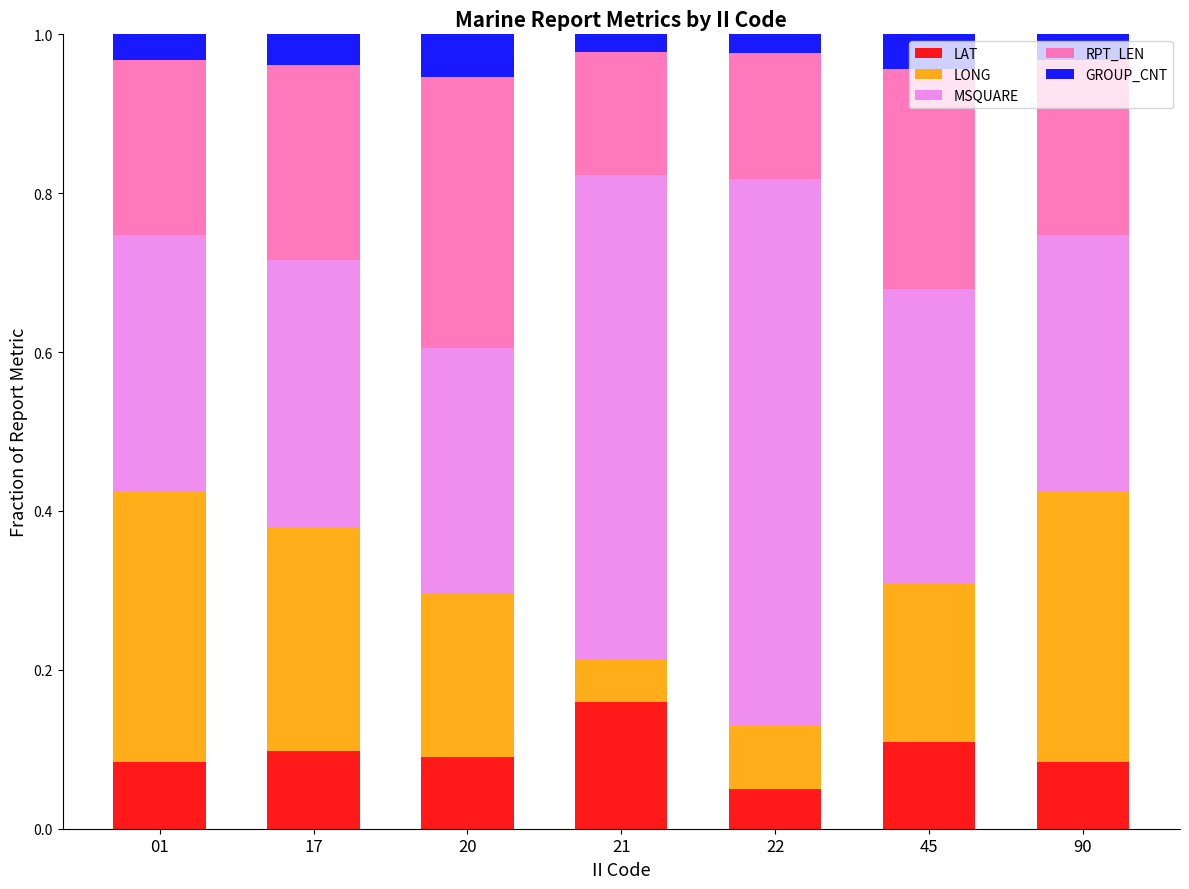

What are all the series names shown in the legend?

LAT, LONG, MSQUARE, RPT_LEN, GROUP_CNT